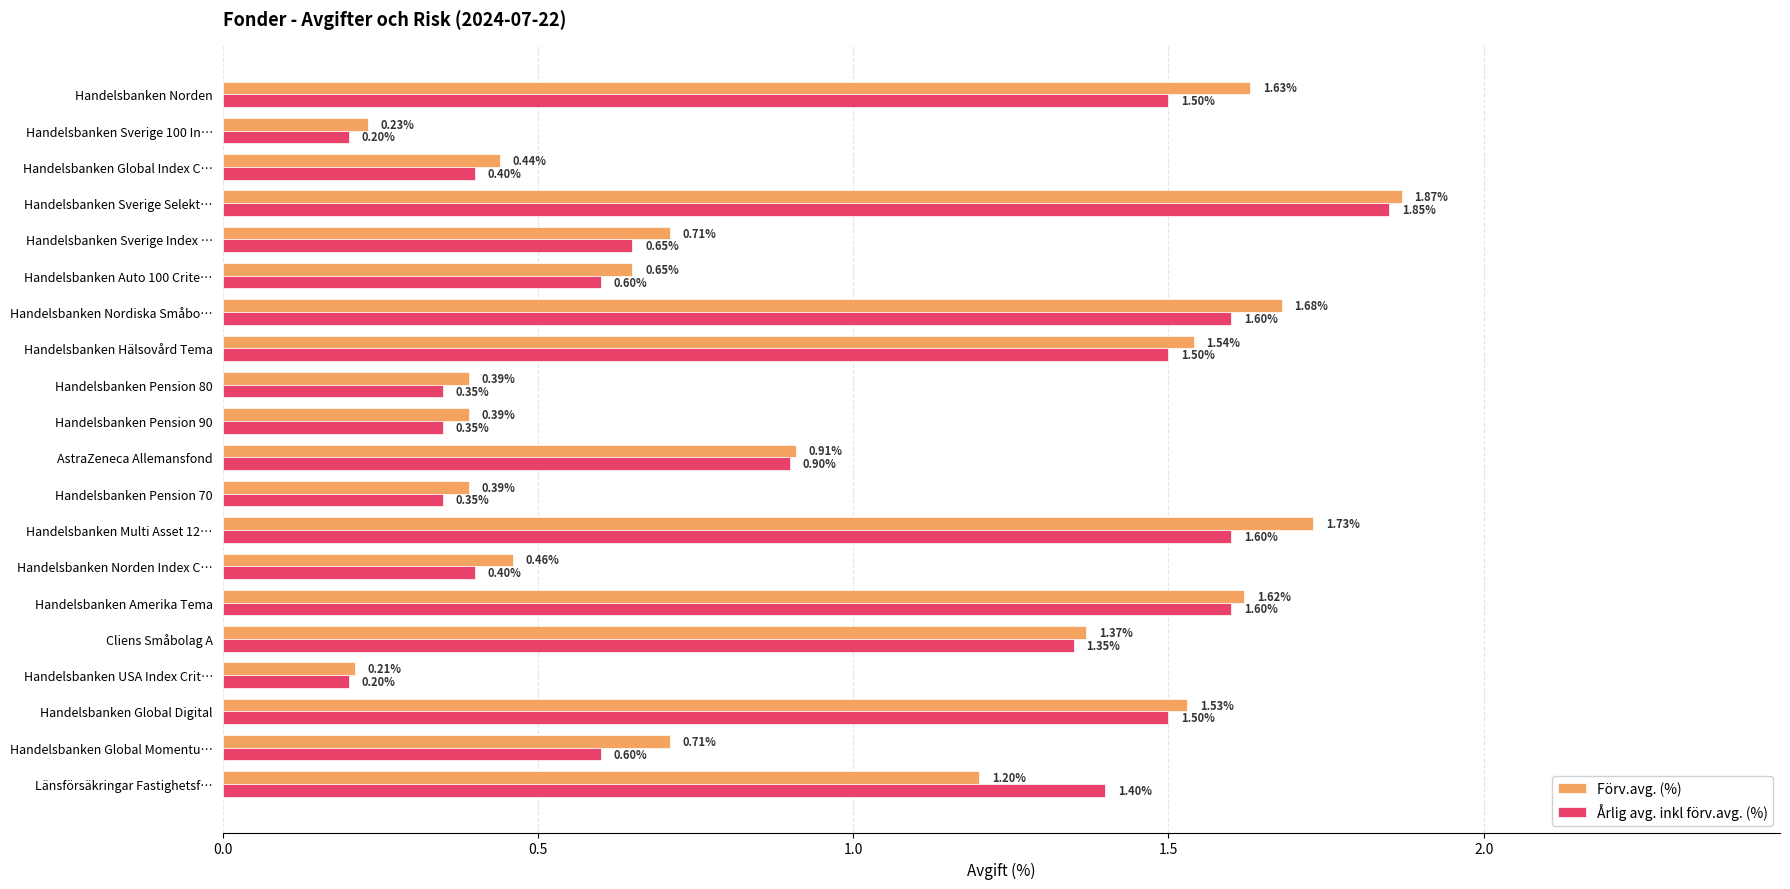

What is the difference between the second highest and second lowest values in the Förv.avg. (%) series?

1.5